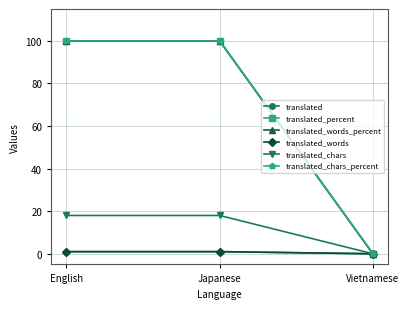

At which label does translated_words_percent reach its peak?

English